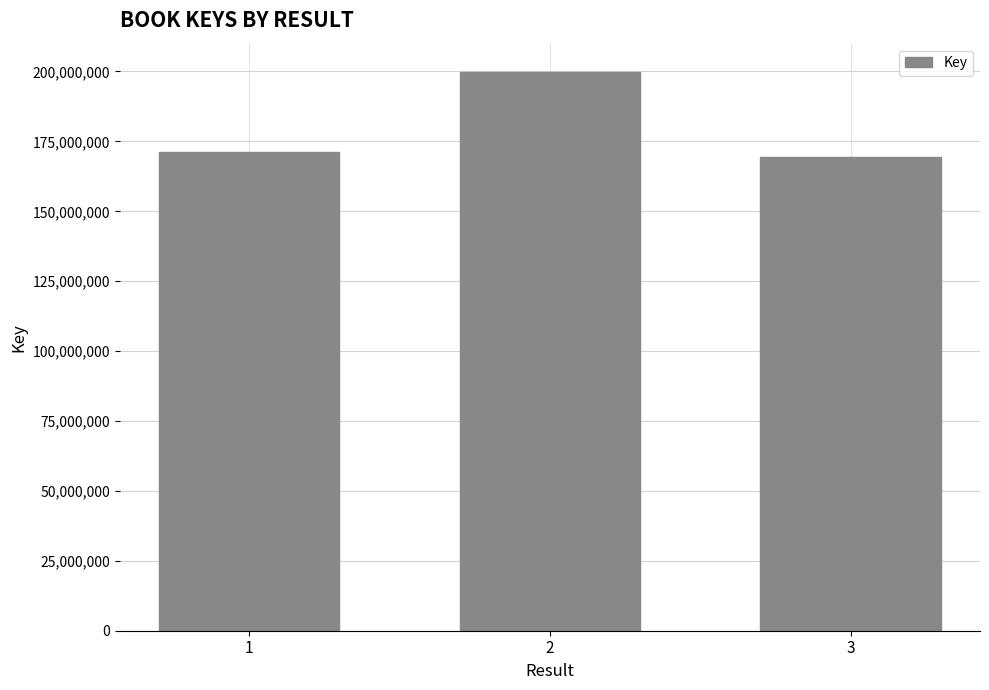

Read the value at 2, to the nearest 50.

199954350